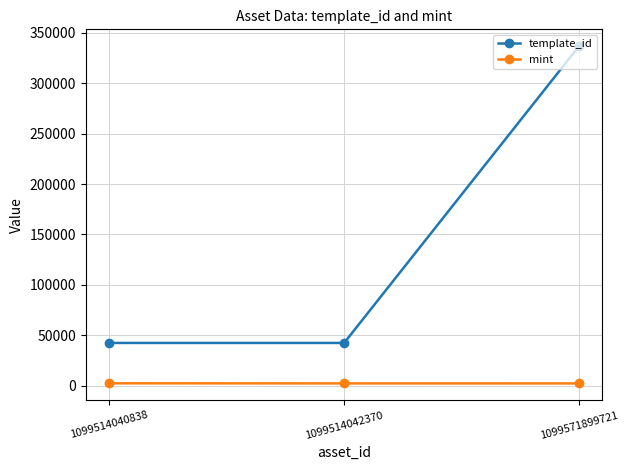

True or false: template_id has a value of 62405 at 1099514042370.

False